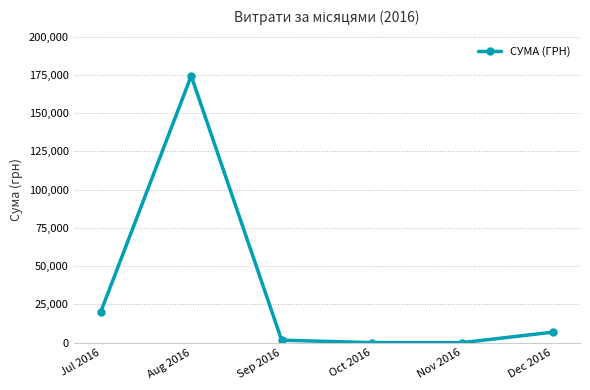

What is the sum of the values at Oct 2016 and Aug 2016?

174281.4